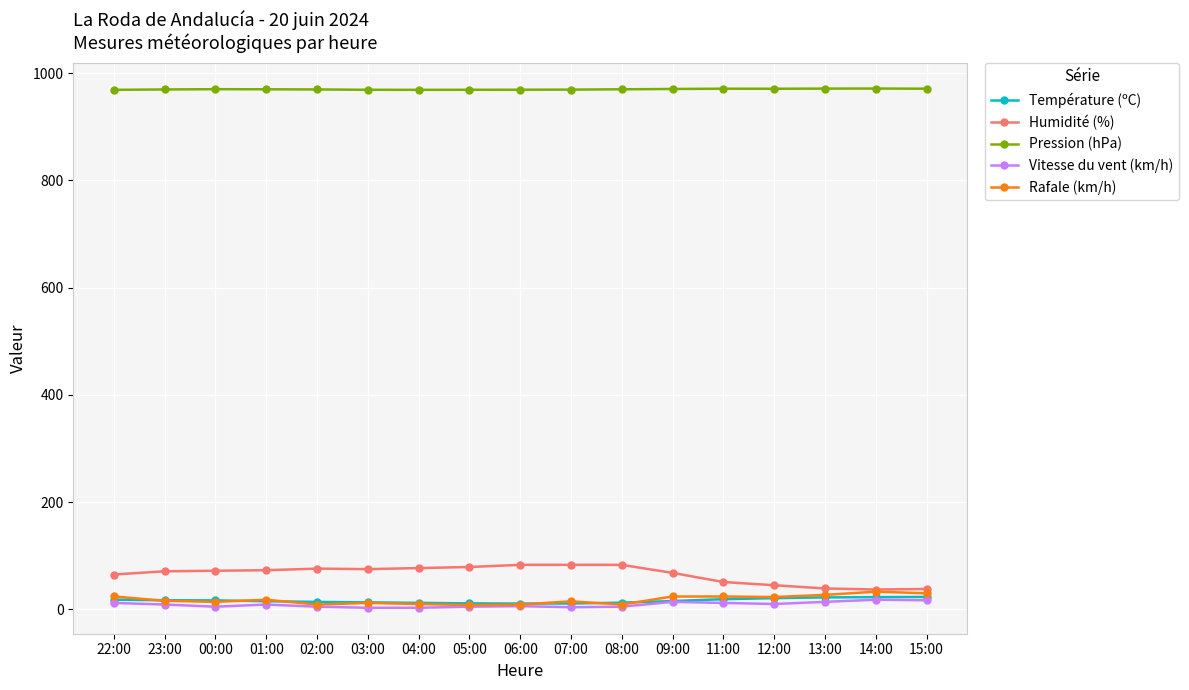

What is the highest value of the Pression (hPa) series?

971.1